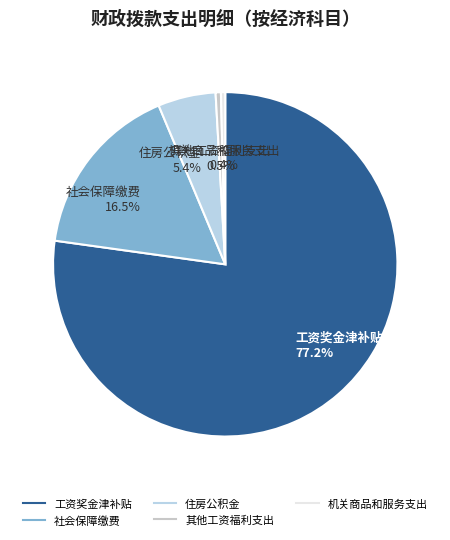

To the nearest percent, what is the average slice percentage?

20%